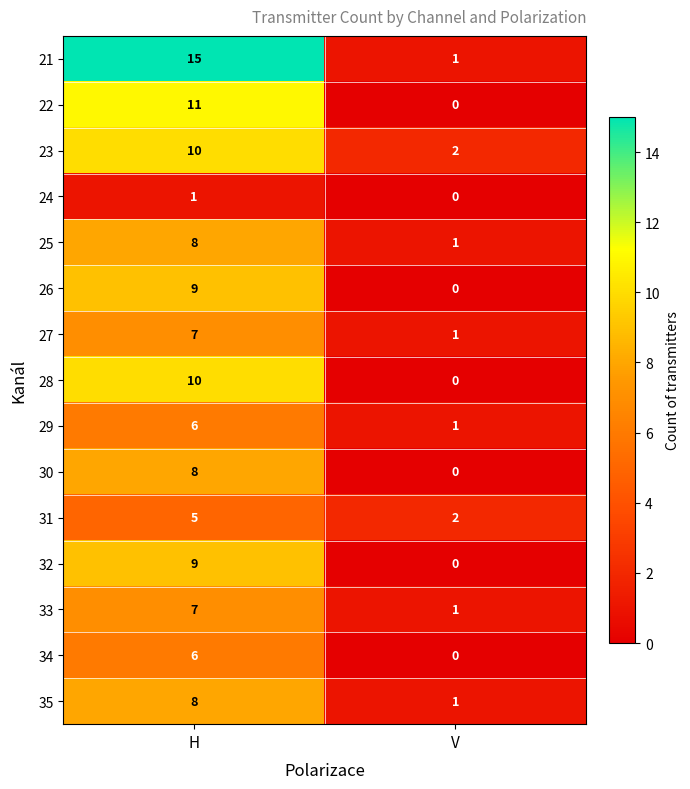

At which category is the sum across all series the highest?

H